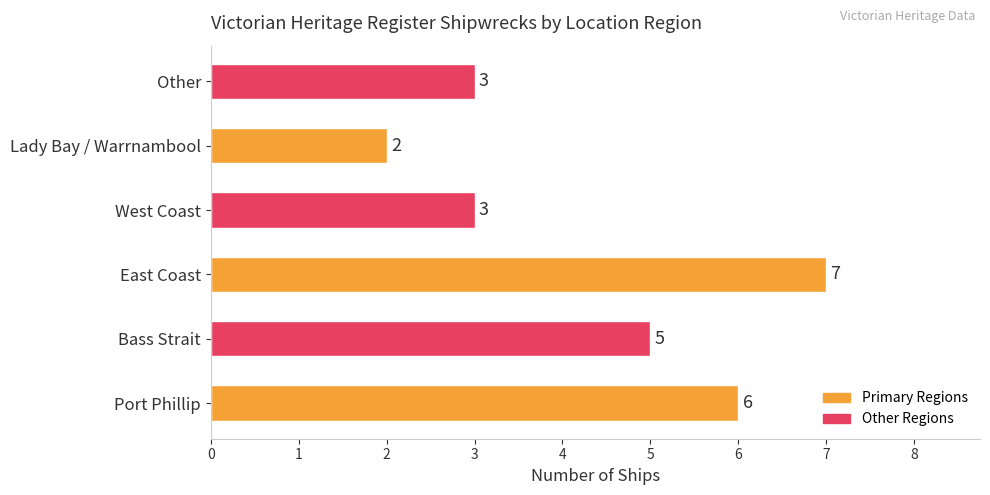

Which label corresponds to the largest value in the chart?

East Coast